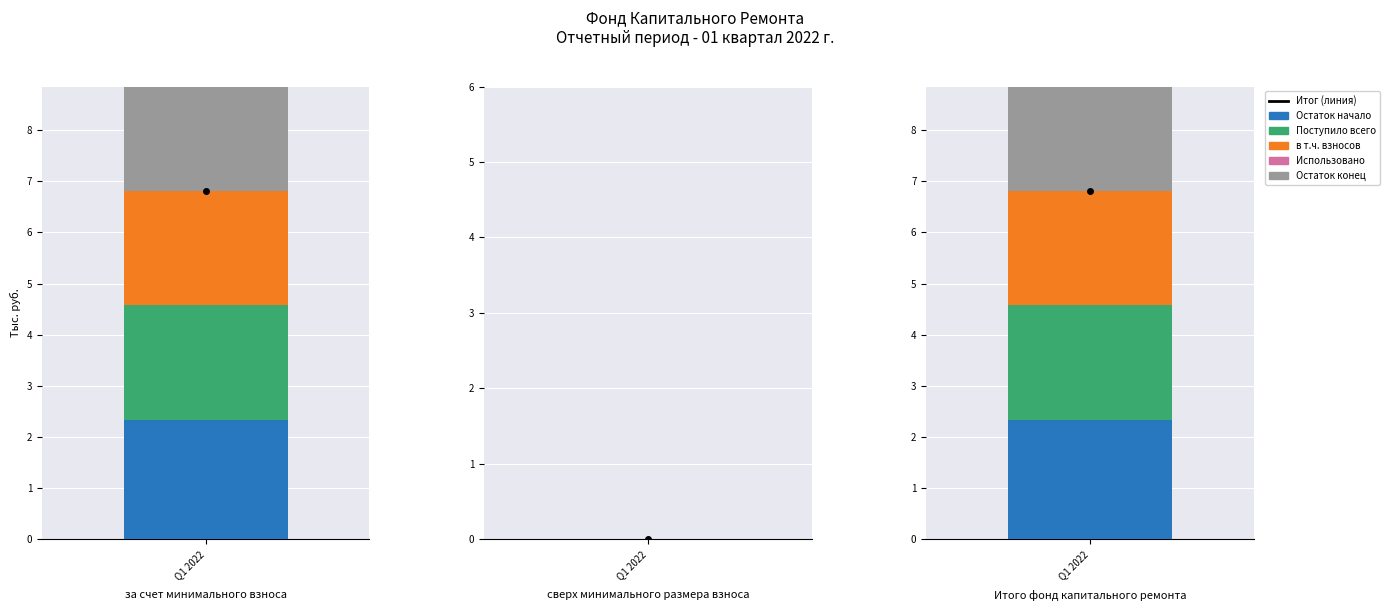

What is the average value of the Base Salary (Остаток нач.) series?

1.6